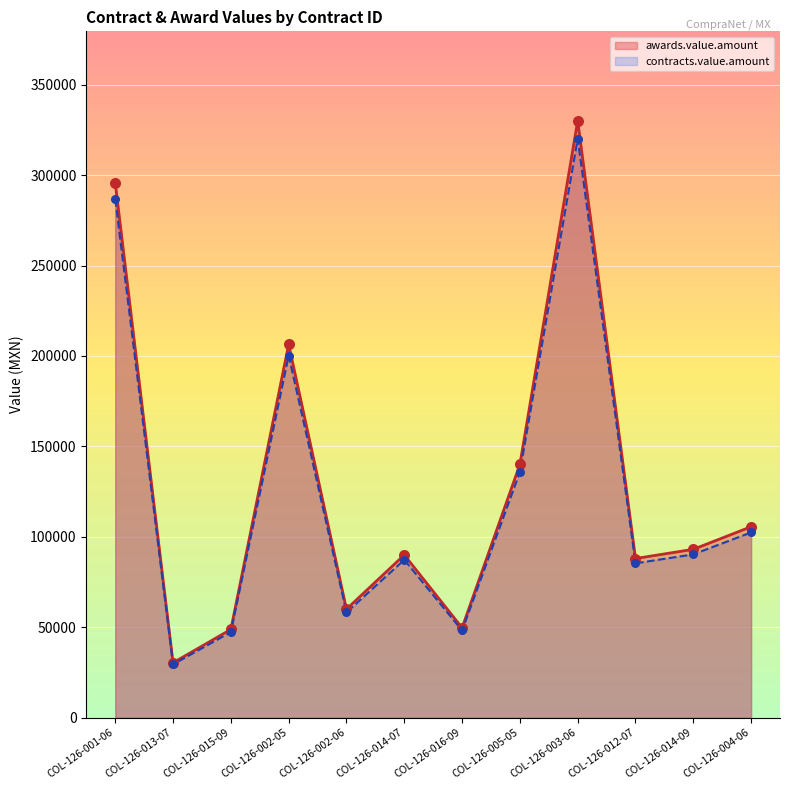

What are all the series names shown in the legend?

awards.value.amount, contracts.value.amount